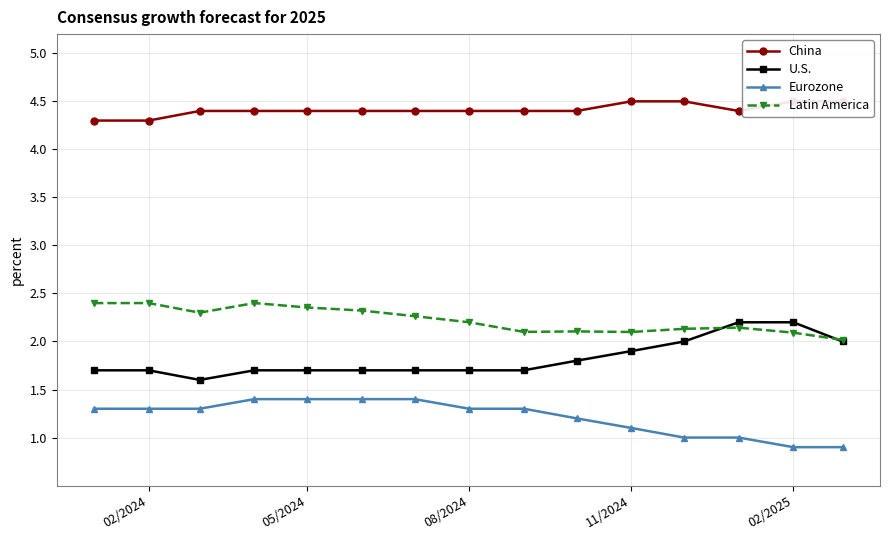

True or false: Latin America has more than 0 points higher than both neighbors.

True